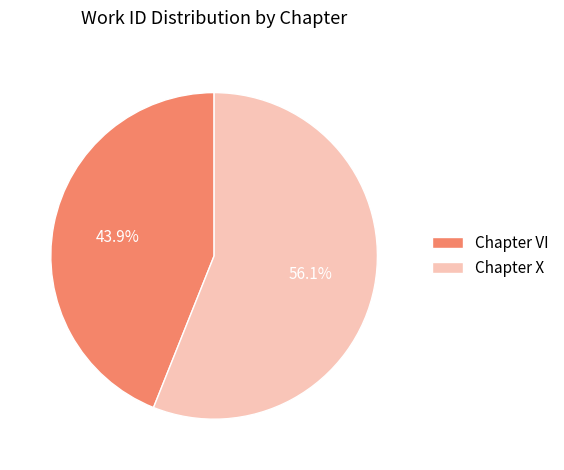

Between Chapter VI and Chapter X, which is larger?

Chapter X